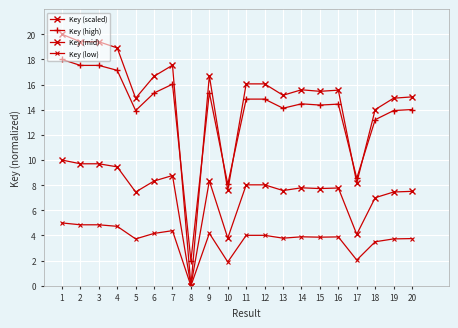

How many values in Key (mid) are above zero?

19